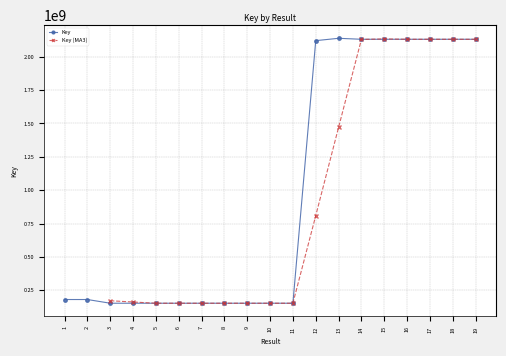

What is the value of the 1st point from the left?

181368531